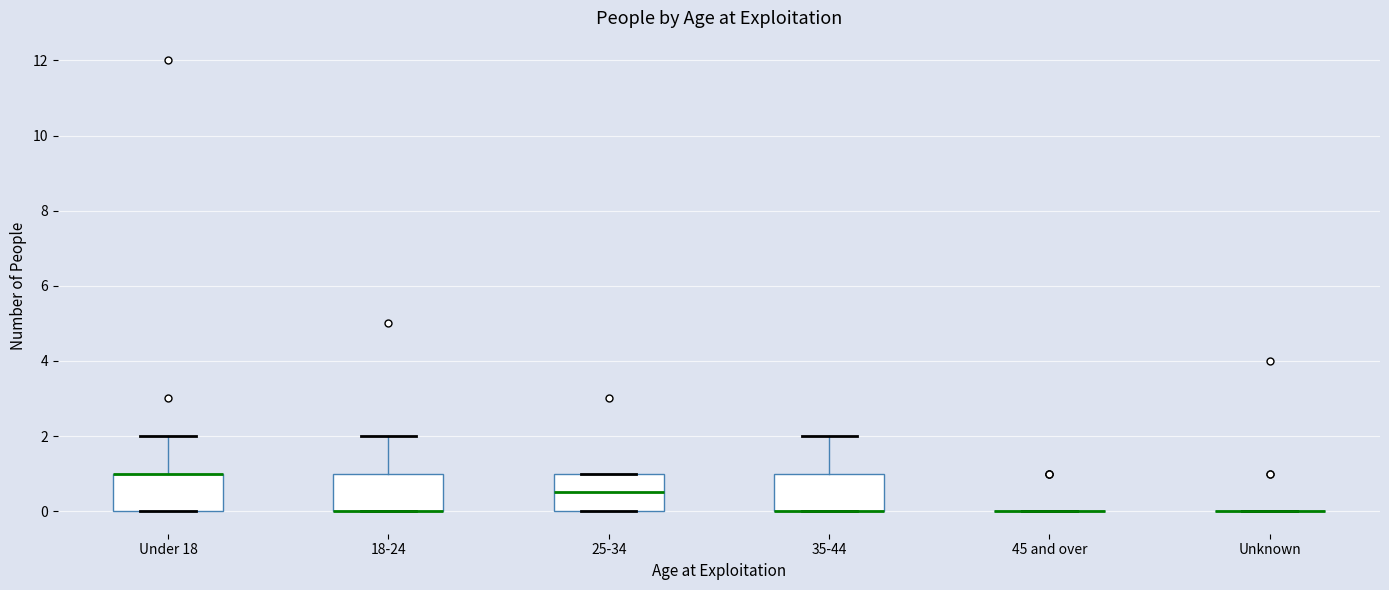

Where is the lower edge of the box for Under 18 on the y-axis? The values are not printed on the chart, so give them approximately, as read against the axis.

0.0